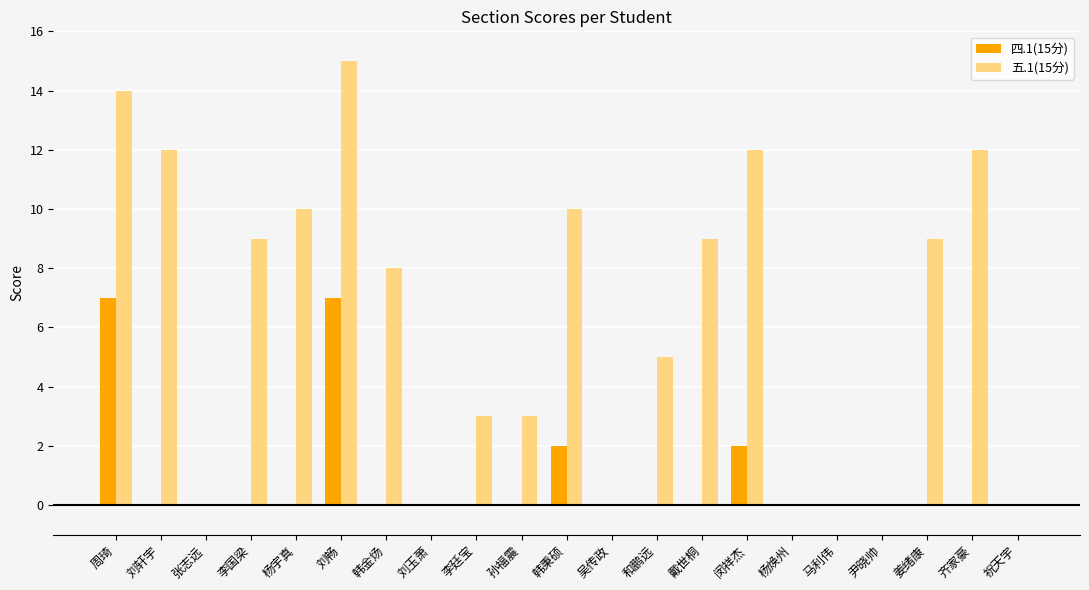

At which category is the sum across all series the highest?

刘畅